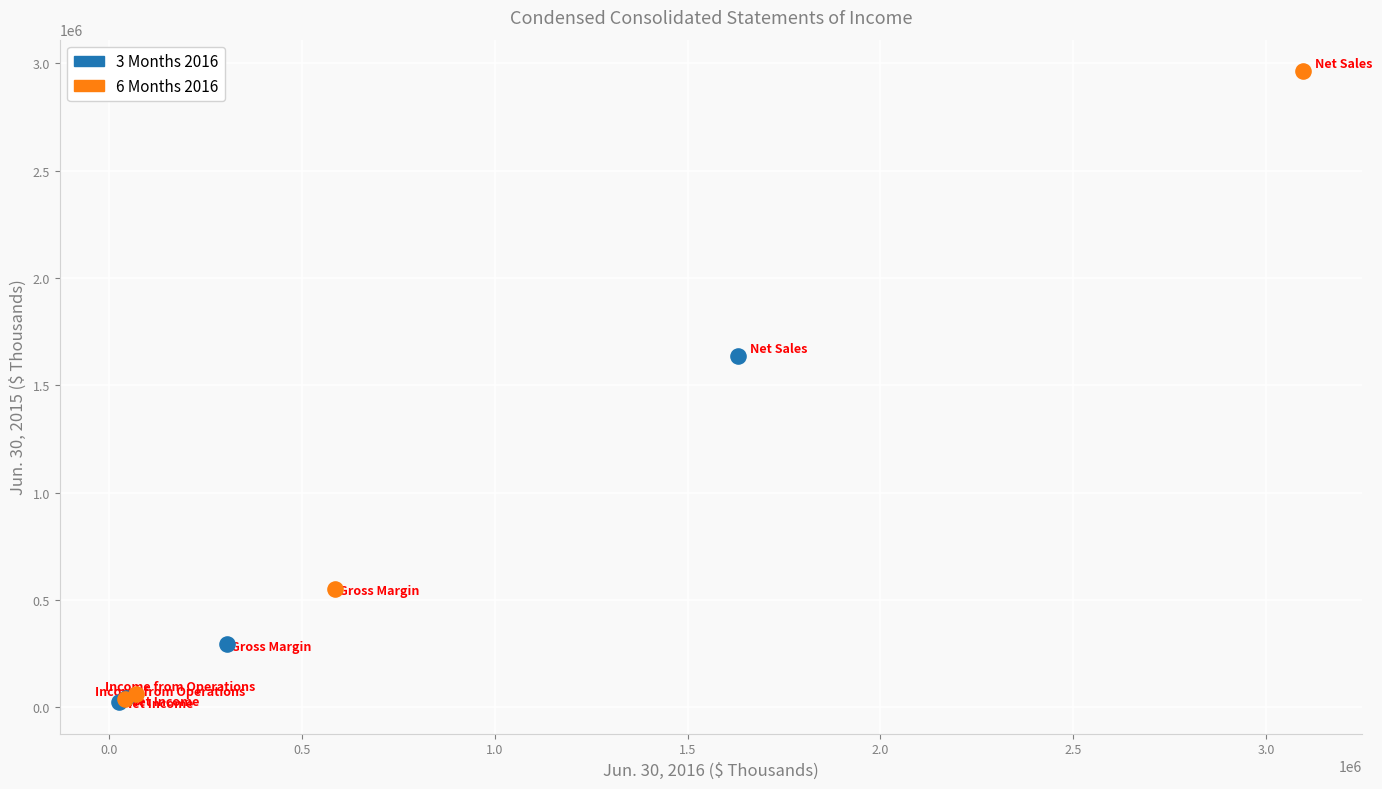

Which series contains the highest Y value?

6 Months 2016